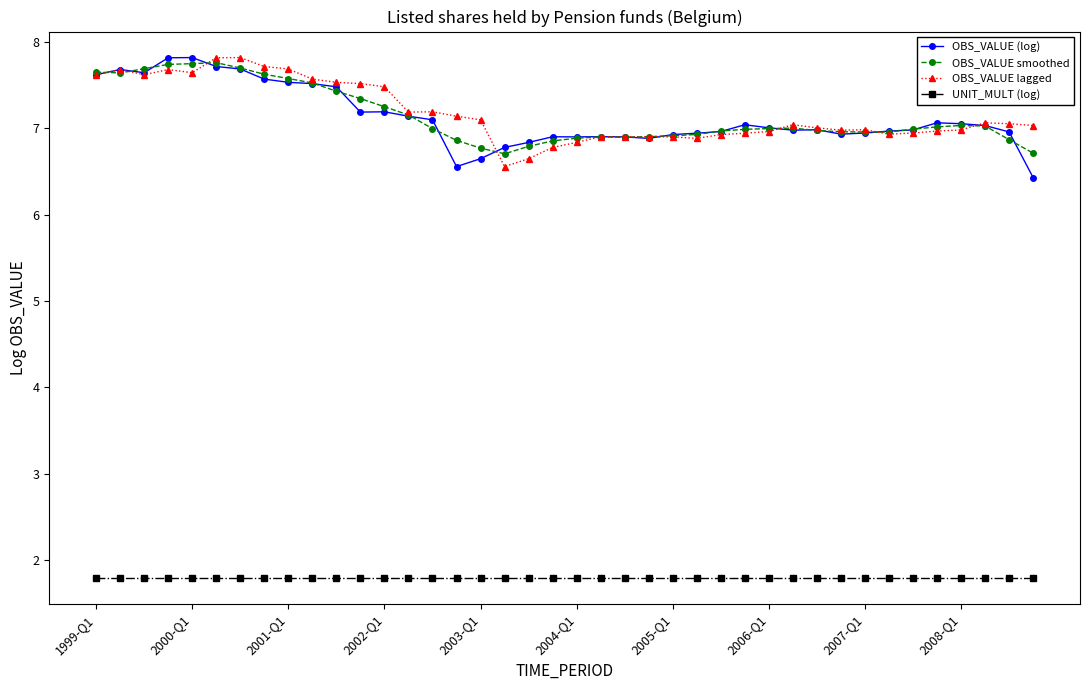

What is the value of the OBS_VALUE lagged point at the 16th from the left?

7.1